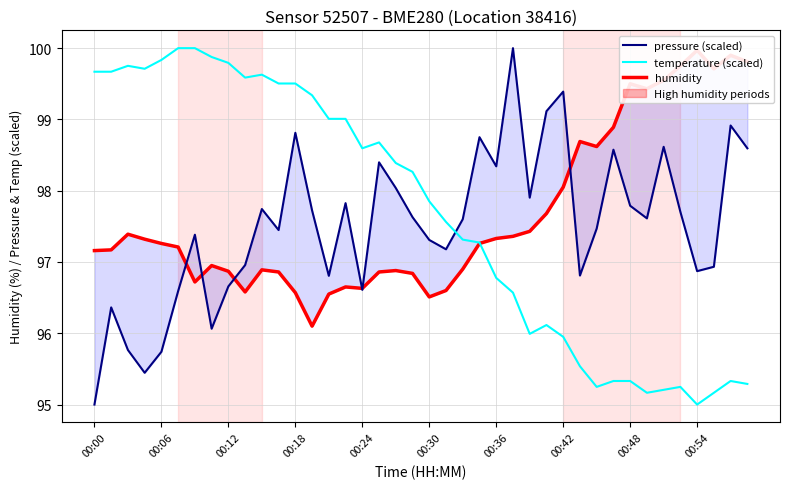

The pressure (scaled) series shows 153.2 at 00:30. True or false?

False